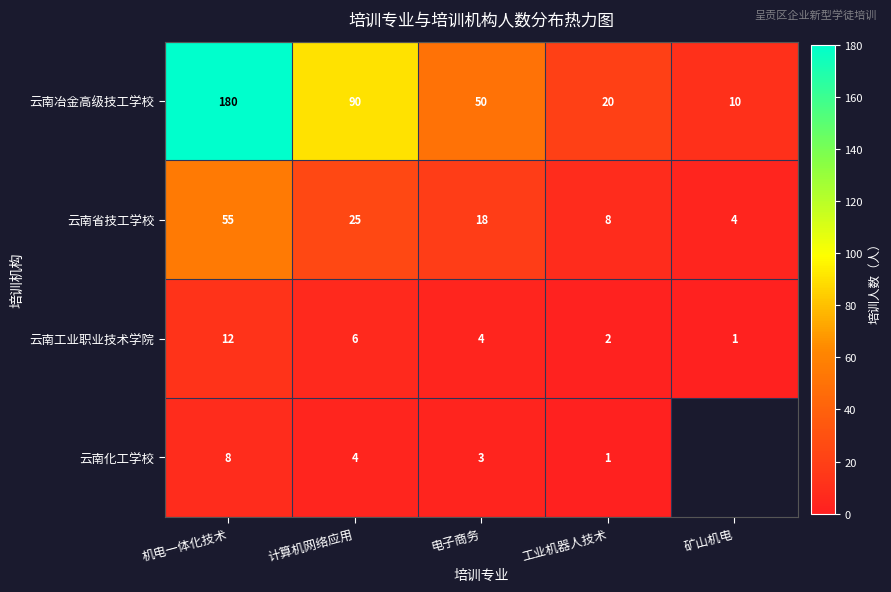

At 工业机器人技术, list the series in order from smallest to largest.

云南化工学校, 云南工业职业技术学院, 云南省技工学校, 云南冶金高级技工学校